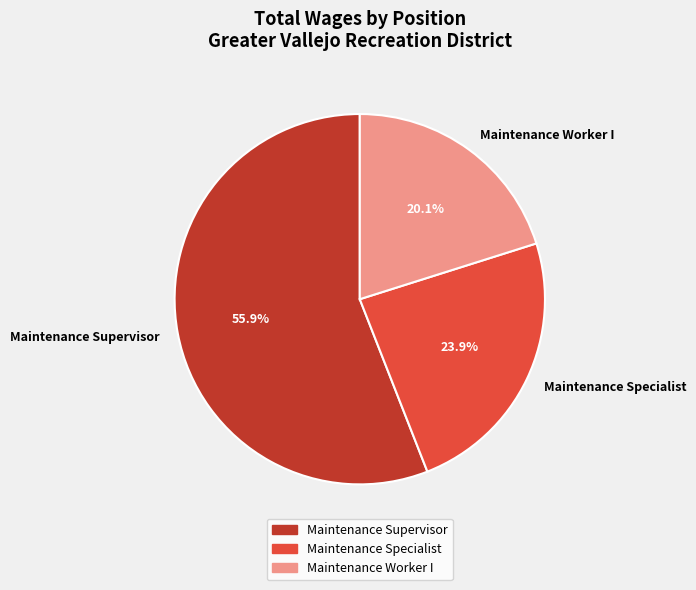

Which category has the smallest portion of the pie?

Maintenance Worker I